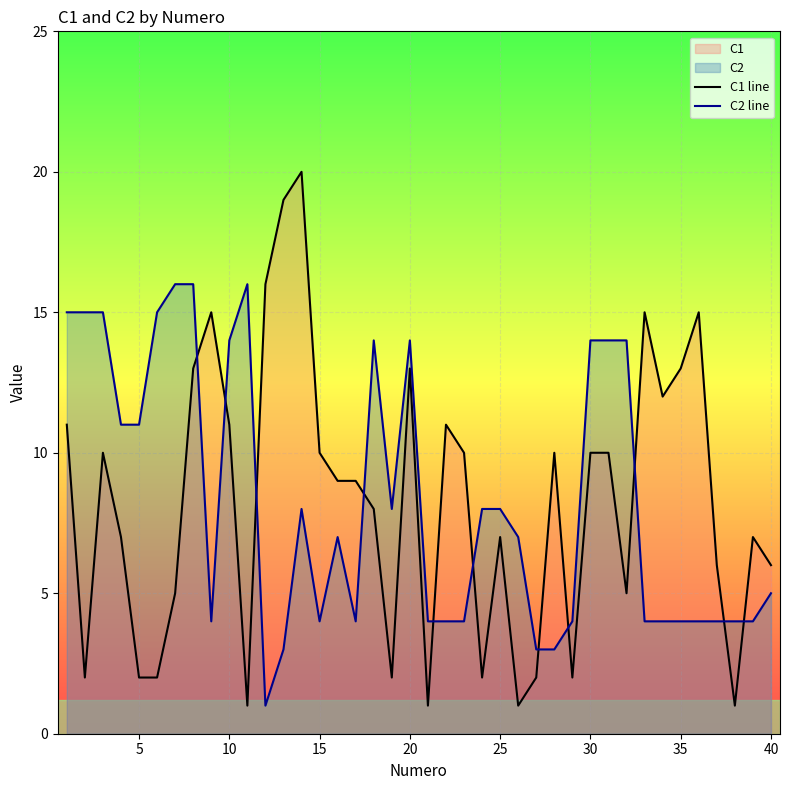

Count the number of data series in this chart.

2